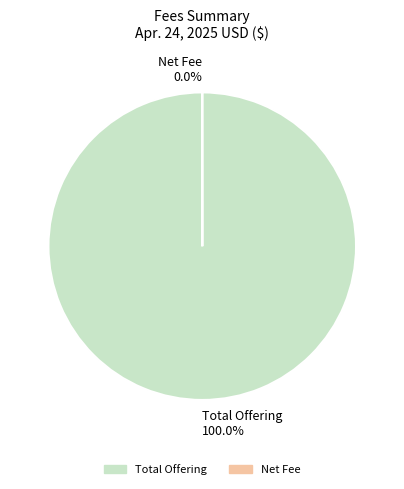

Is there a majority slice in this chart?

Yes